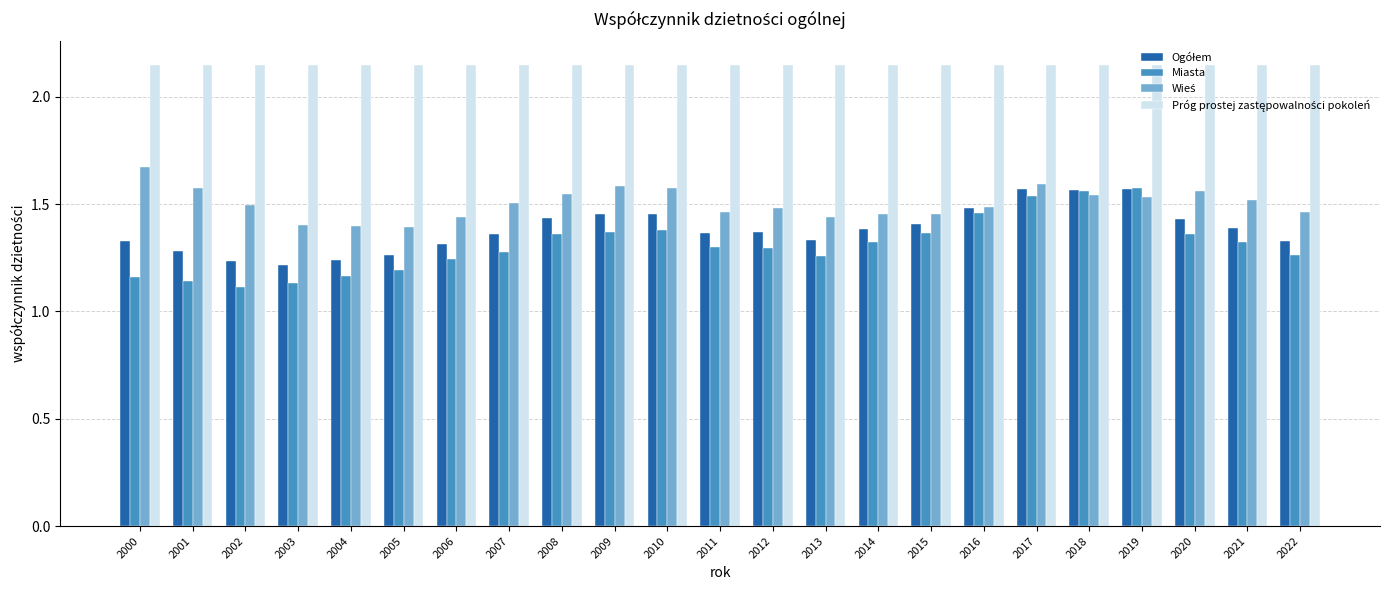

What is the difference between the highest and lowest values at 2003?

1.0